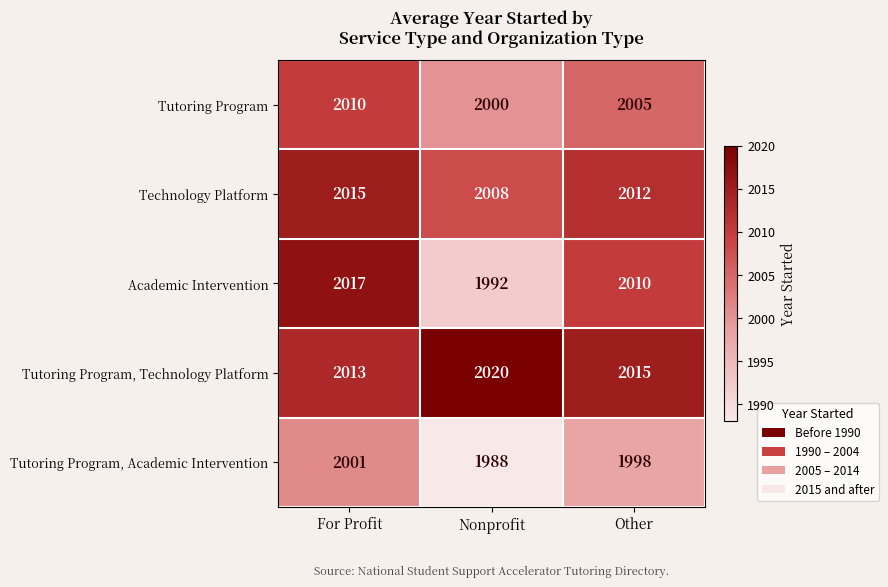

True or false: Academic Intervention has a value of 2017 at For Profit.

True